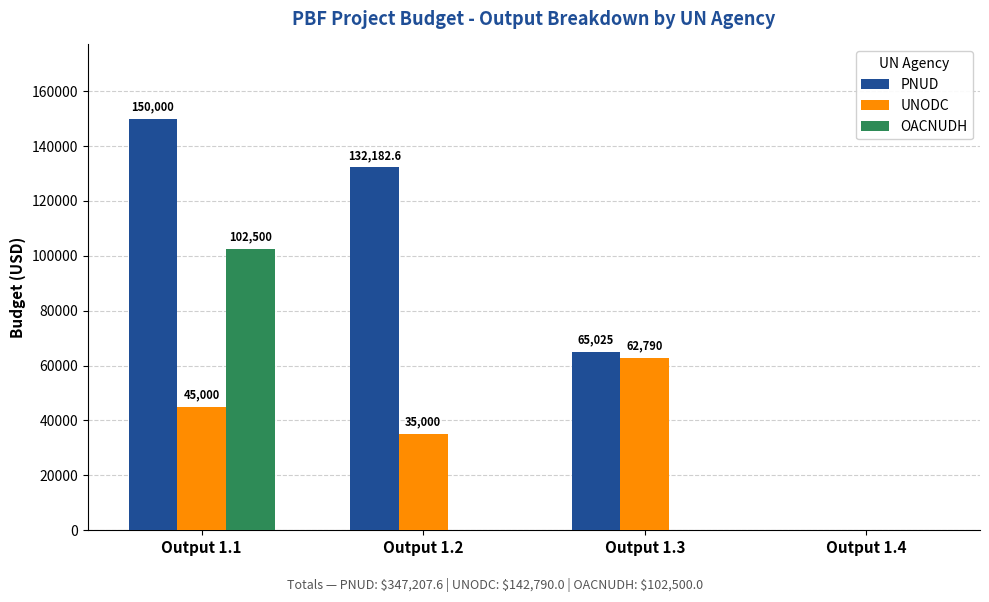

Which series has the widest spread of values?

PNUD